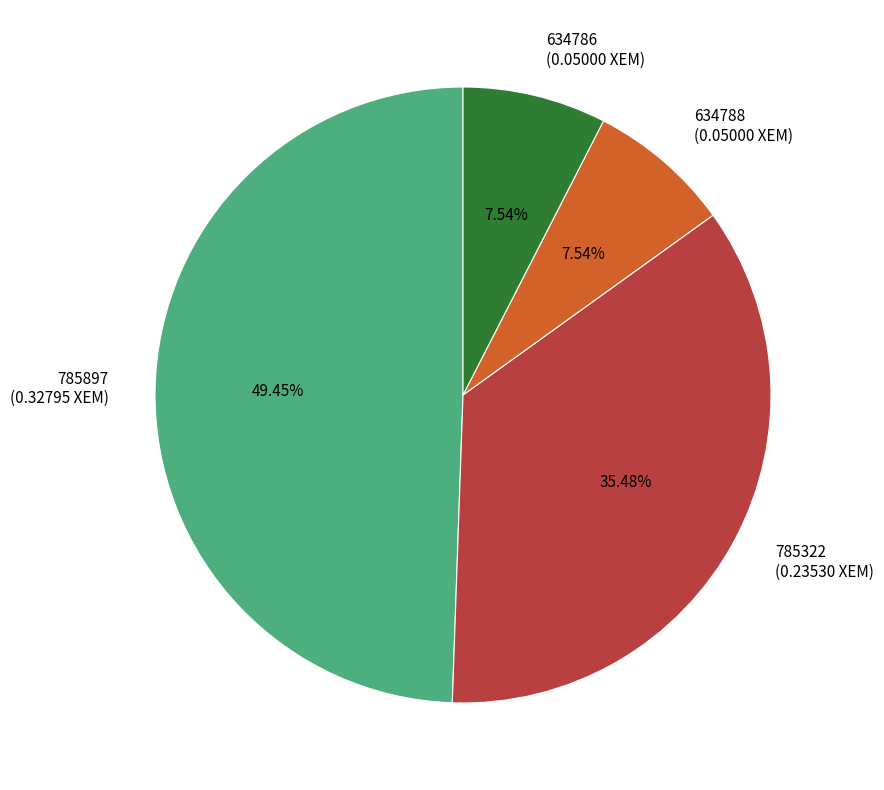

Is it true that 634788 is 8% of the pie?

True